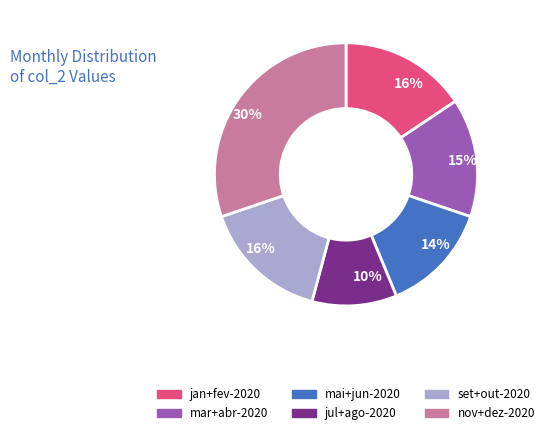

To the nearest percent, what is the average slice percentage?

17%